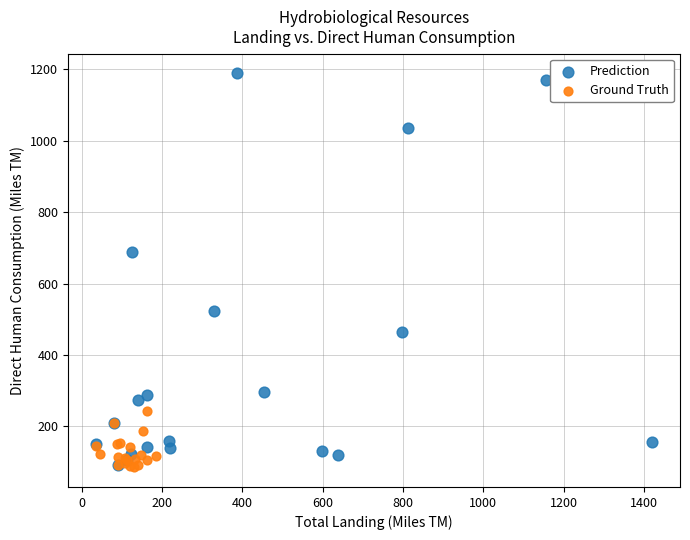

Which series has the largest Y range (max minus min)?

Prediction